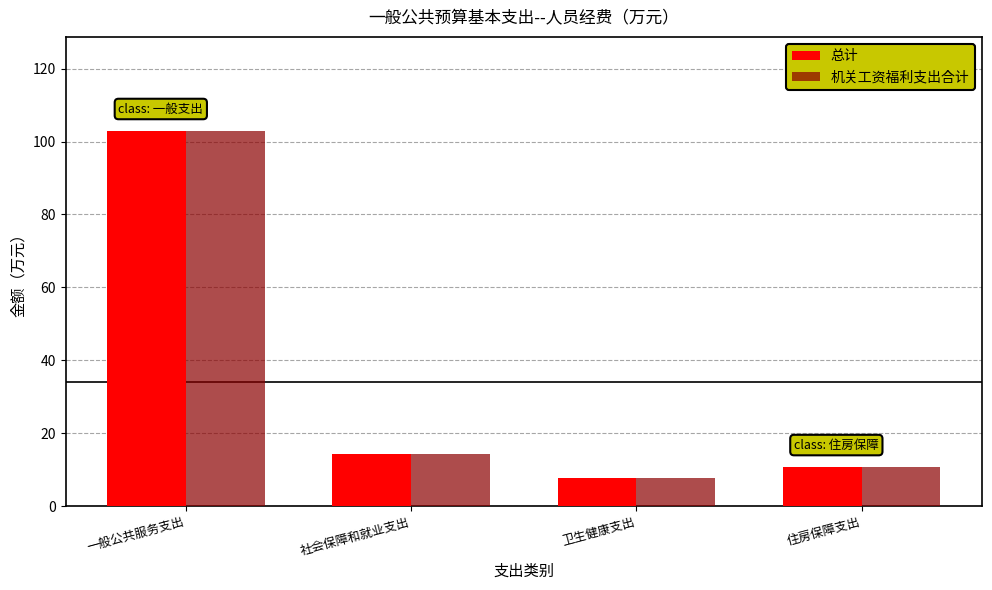

What is the highest value of the 机关工资福利支出合计 series?

103.0